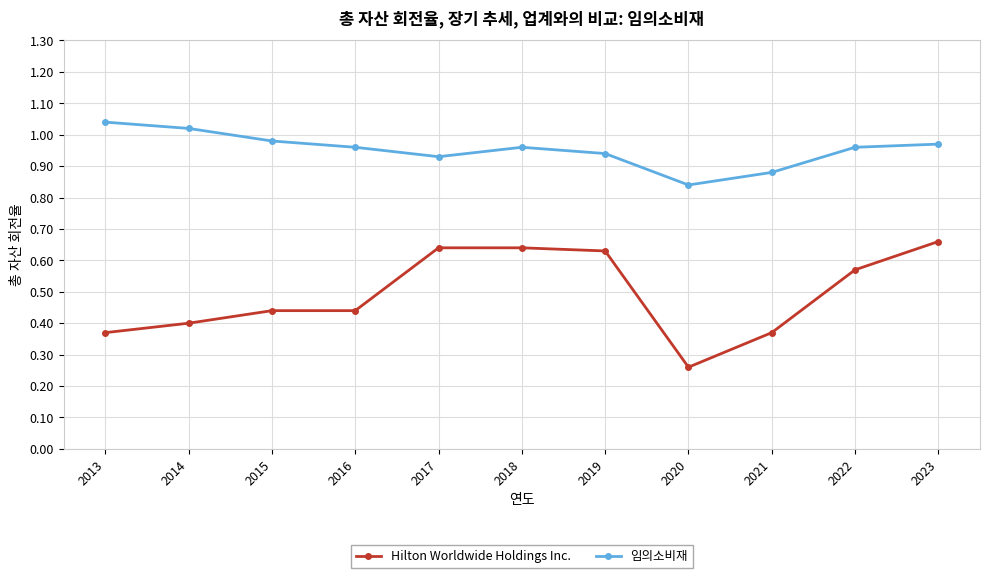

Which category has the lowest value in the Hilton Worldwide Holdings Inc. series?

2020